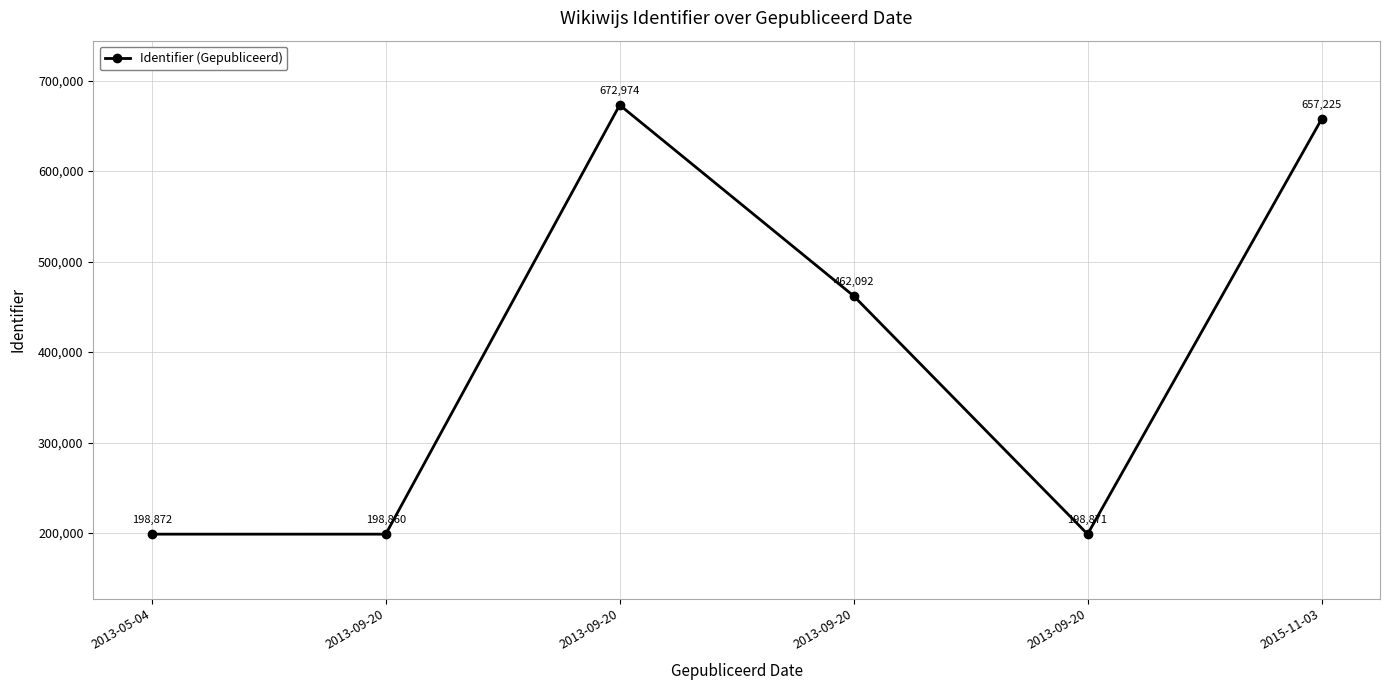

How many lines are shown in the chart?

1